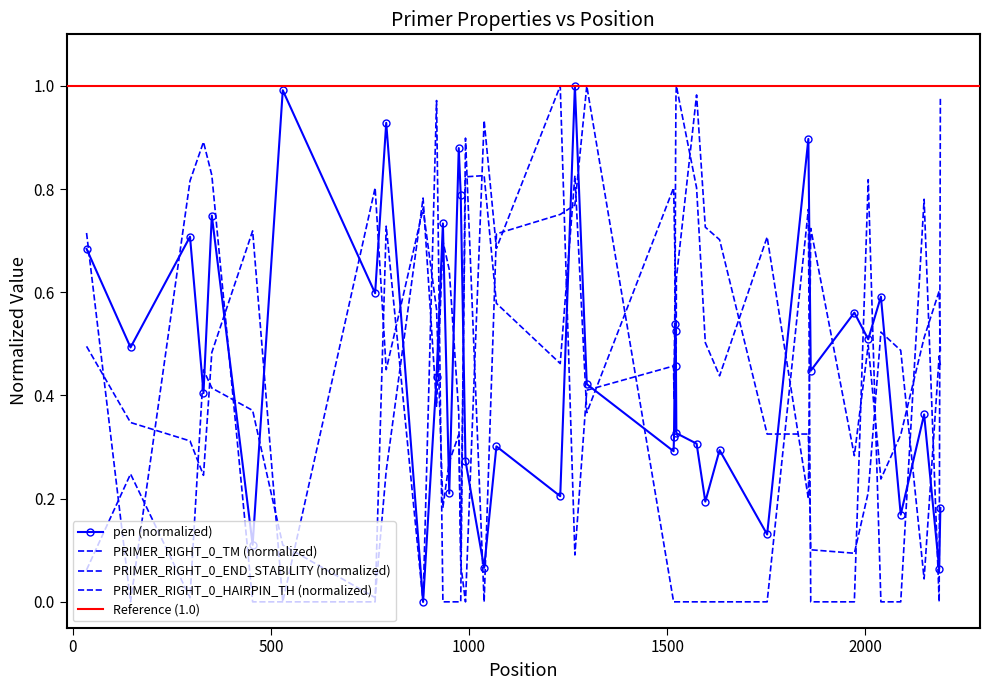

Which series has the largest total across all categories?

PRIMER_RIGHT_0_END_STABILITY